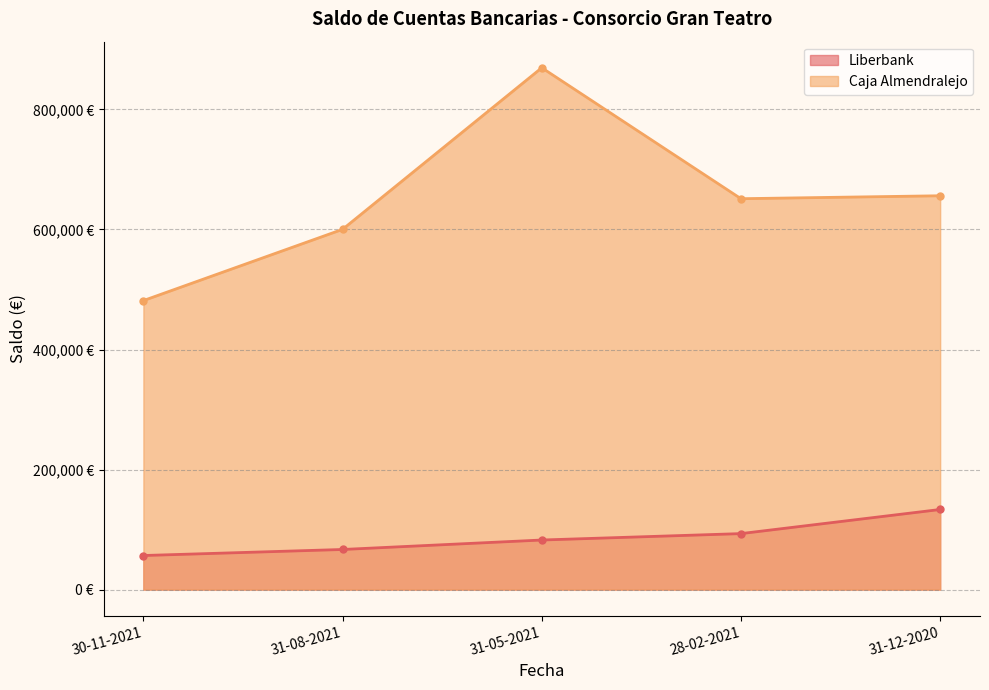

What value does the Caja Almendralejo series have at 28-02-2021?

651241.5